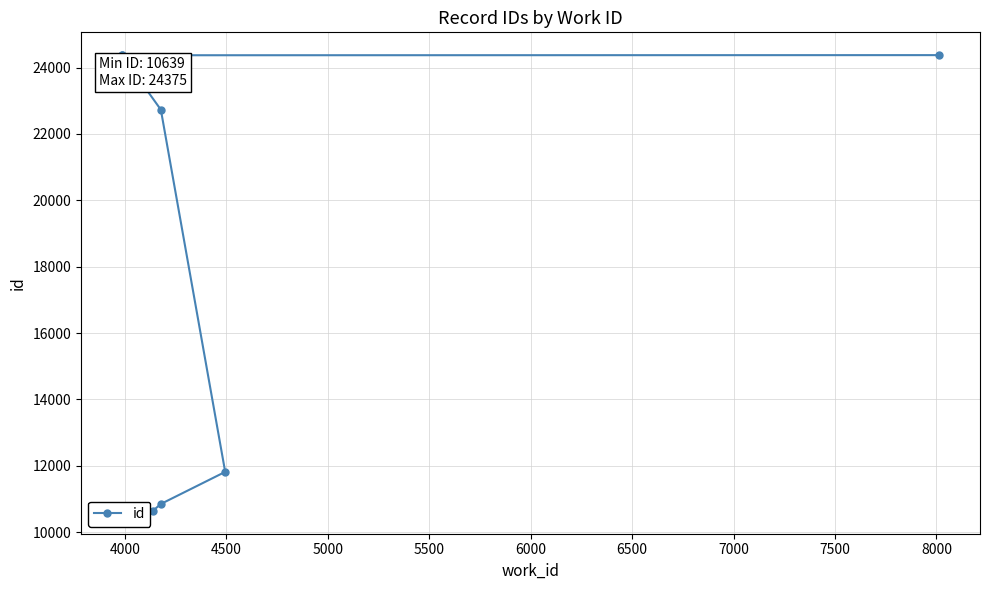

True or false: the data has more than 2 interior local peaks.

False